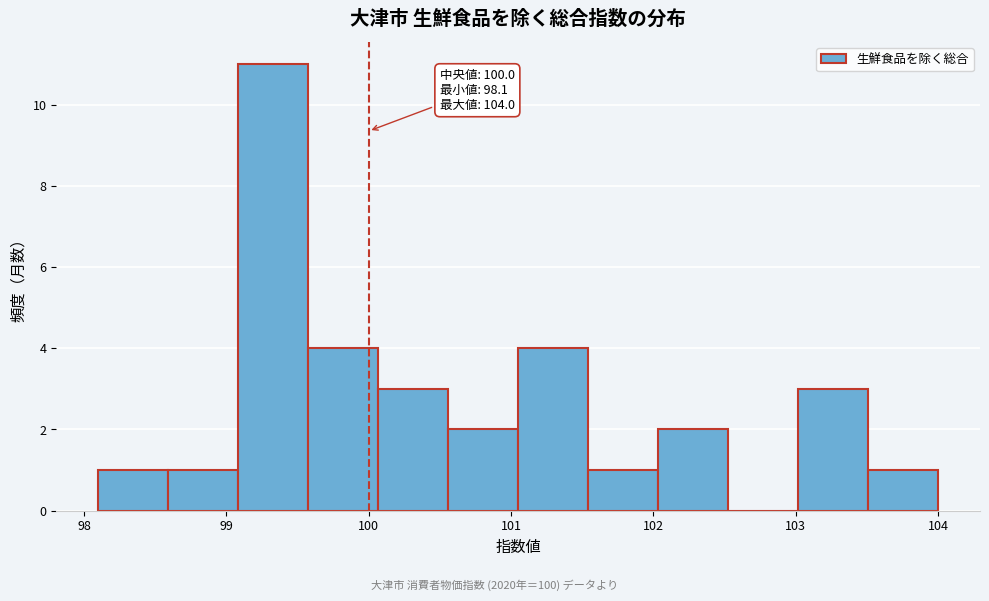

Which range on the x-axis has the tallest bar?

99.1 to 99.6